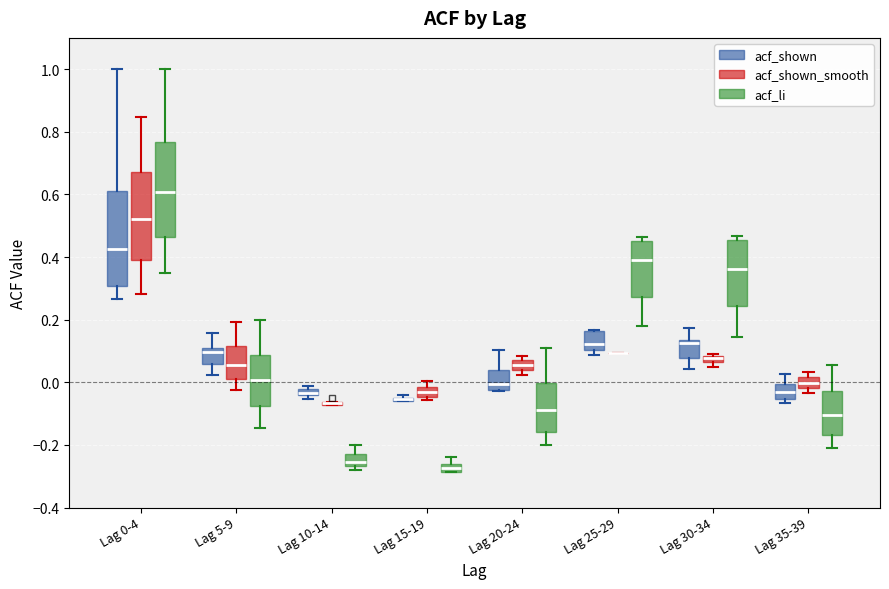

Where is the upper edge of the box for Lag 35-39 (acf_shown_smooth) on the y-axis? The values are not printed on the chart, so give them approximately, as read against the axis.

0.02